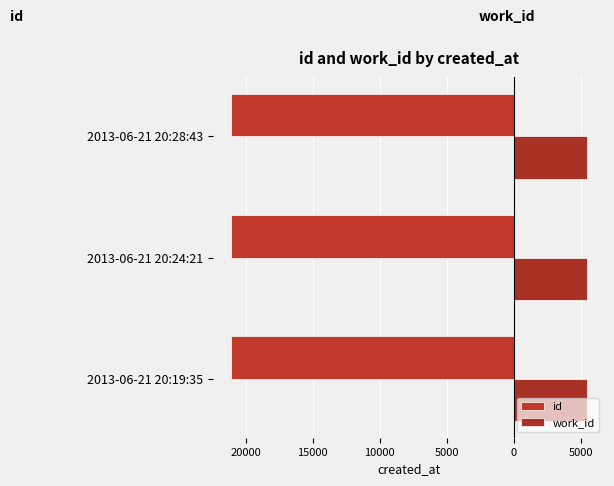

Count the id values in the range -21127 to -21125.

3